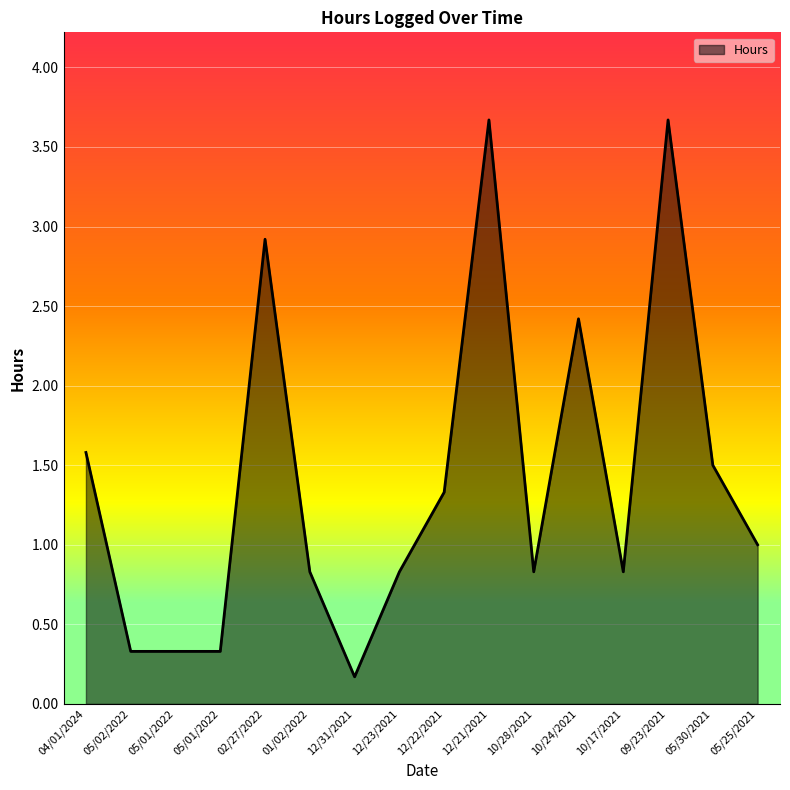

What is the maximum value shown in the chart?

3.7